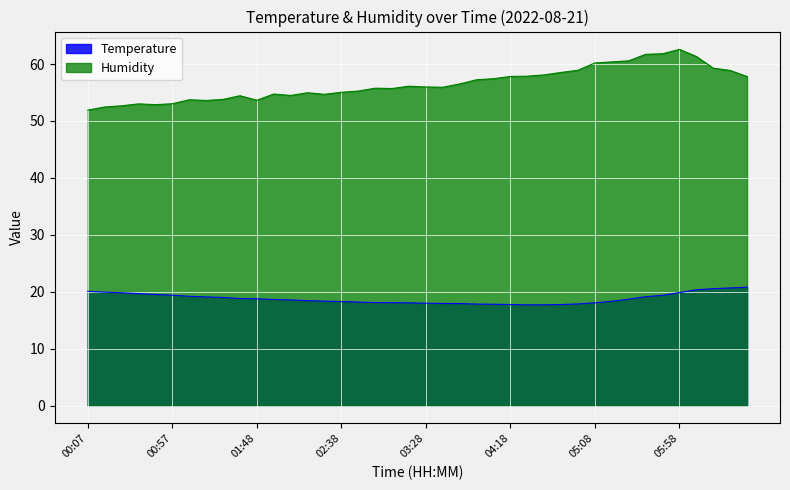

How many interior local valleys does the Humidity series have?

7